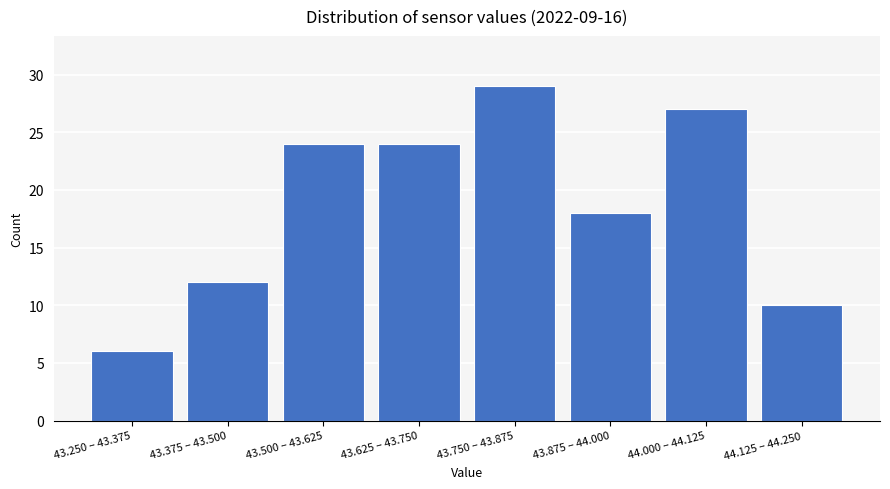

Reading left to right, extract all data points from this chart.

6	12	24	24	29	18	27	10